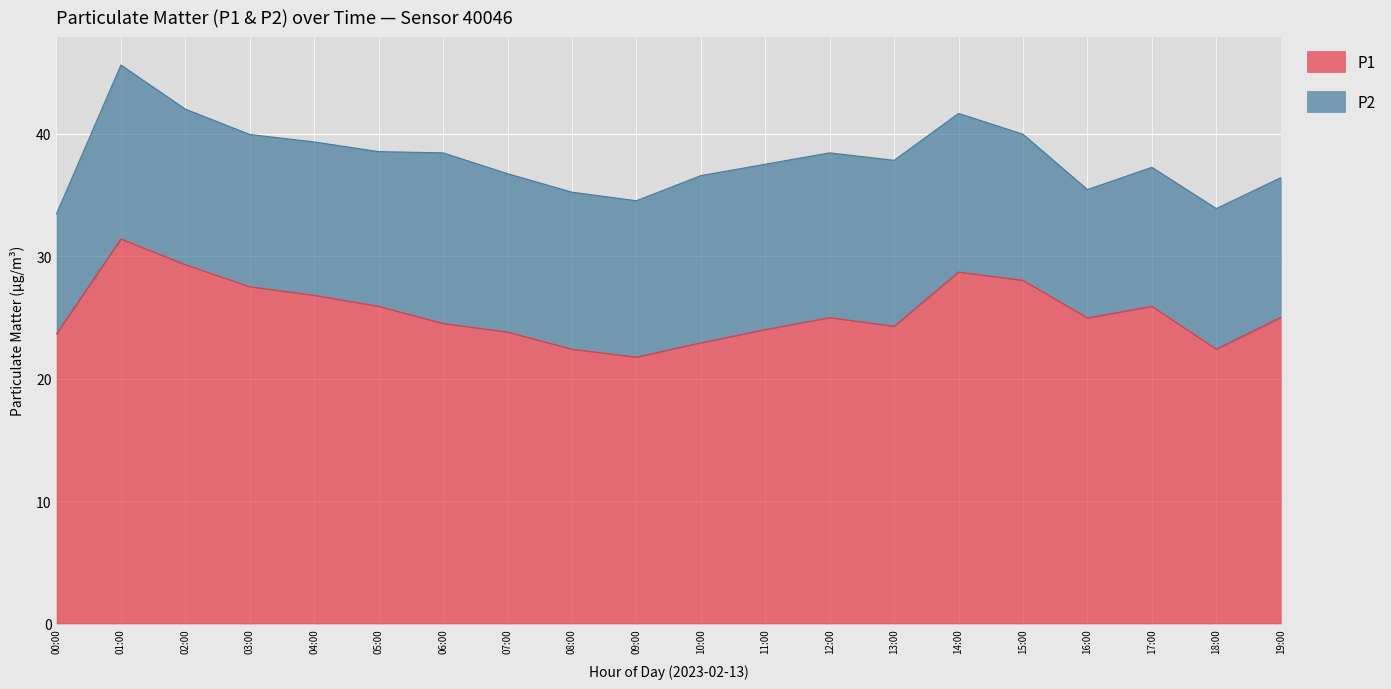

What is the minimum value shown in the chart?

21.8